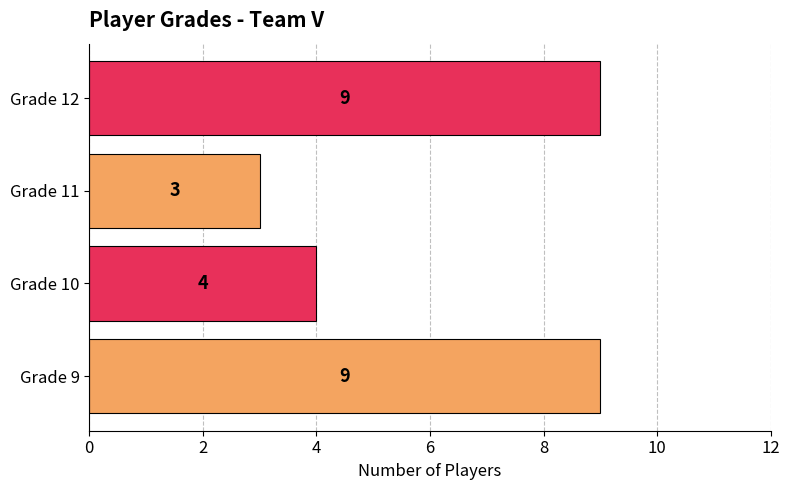

Count the values in the range 4 to 9.

3